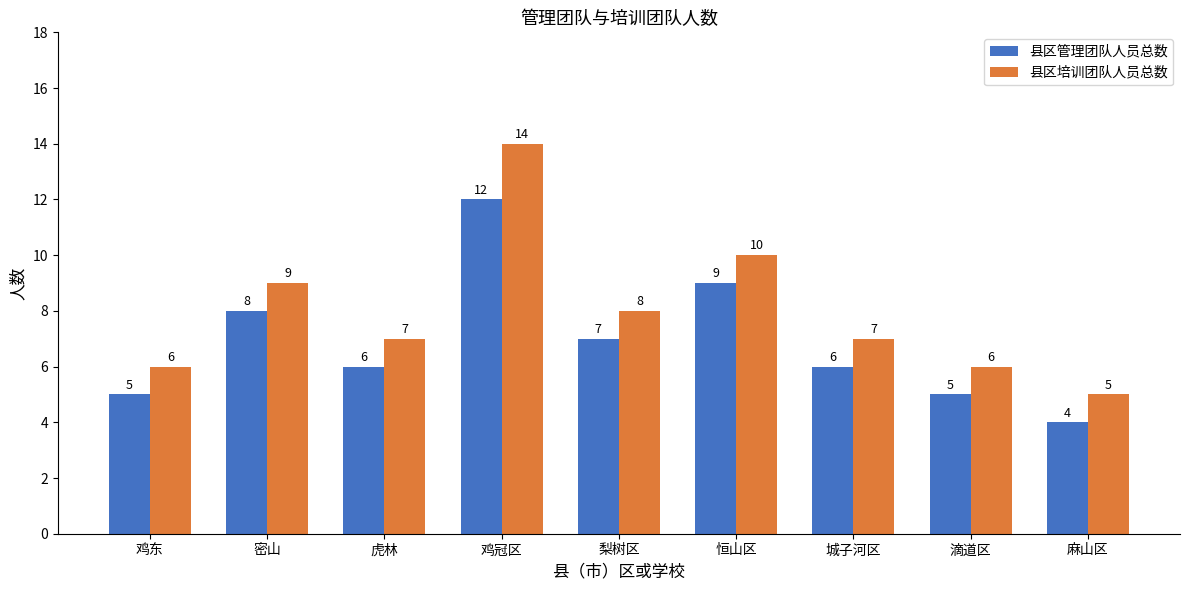

How many data points does each series have?

9